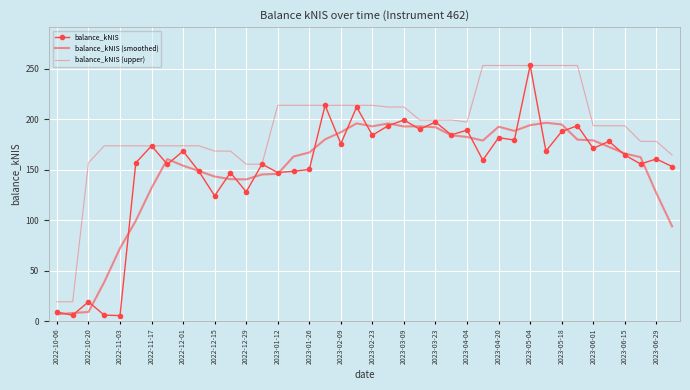

What is the average value of the balance_kNIS series?

152.3